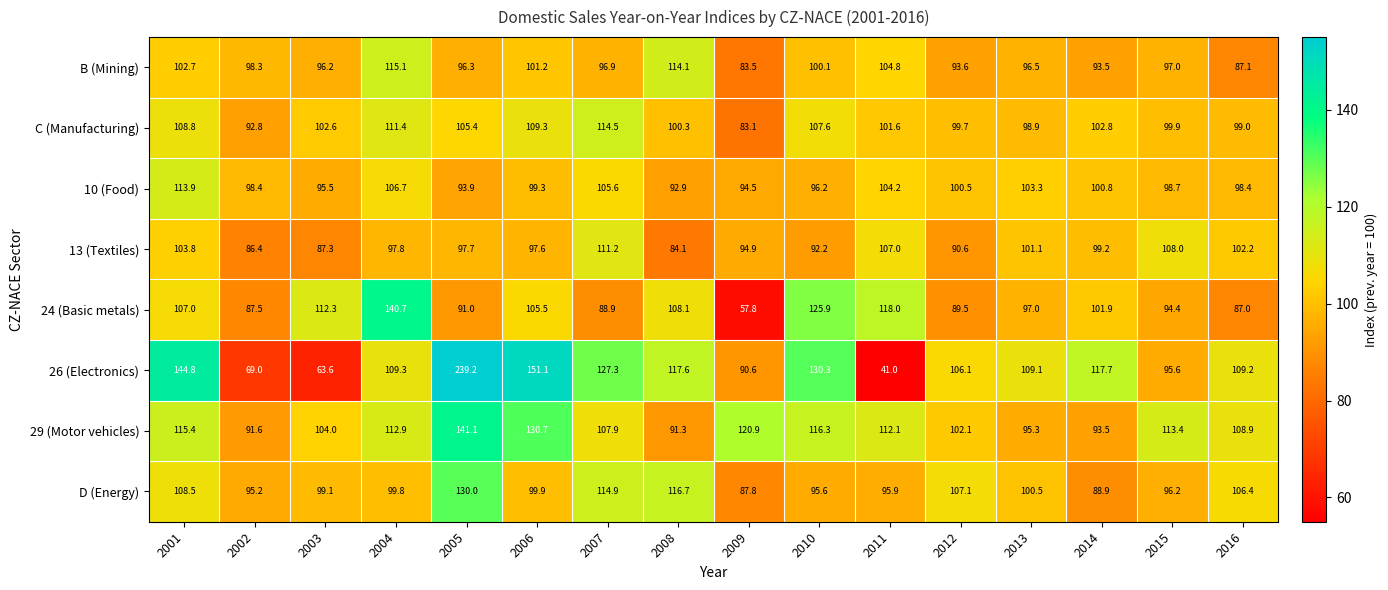

Where is 10 (Food) nearest to the value 103?

2013